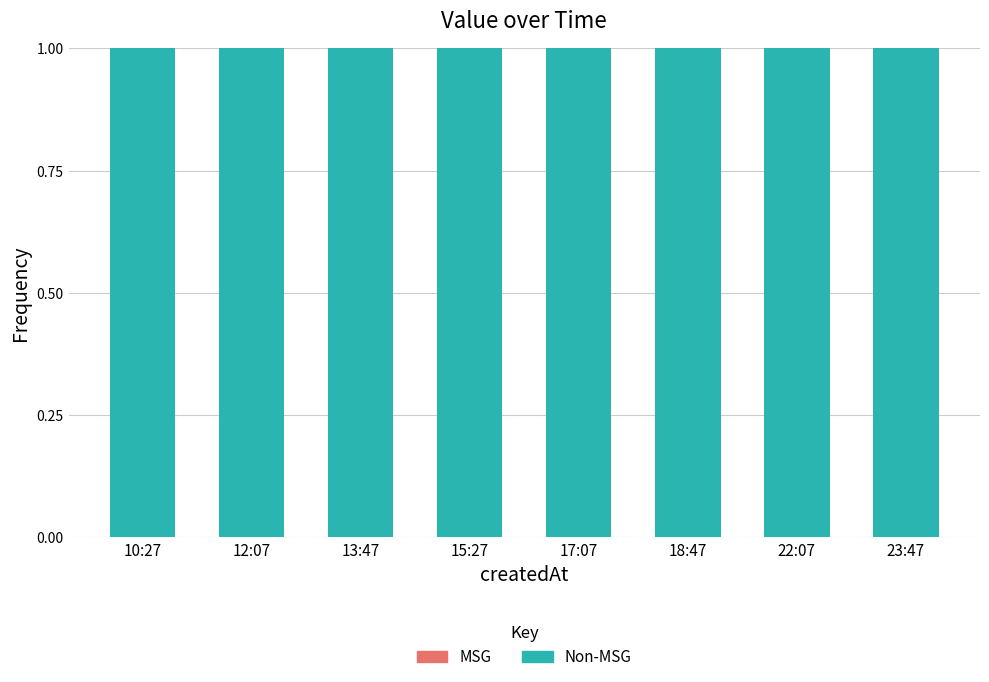

Reading left to right, extract all data points from this chart.

Non-MSG: 10:27=1	12:07=1	13:47=1	15:27=1	17:07=1	18:47=1	22:07=1	23:47=1
MSG: 10:27=0	12:07=0	13:47=0	15:27=0	17:07=0	18:47=0	22:07=0	23:47=0